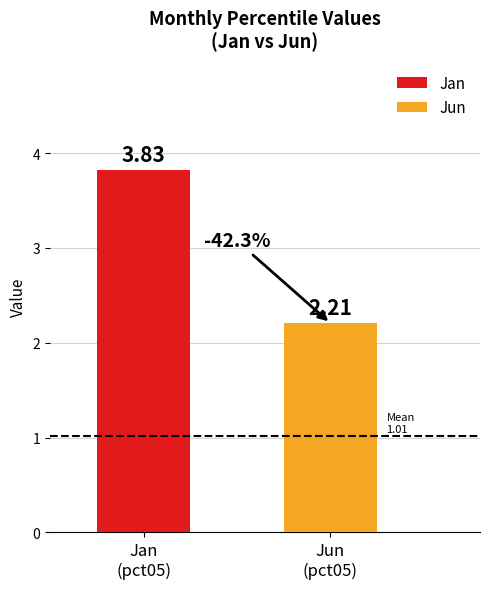

What is the average value?

3.0